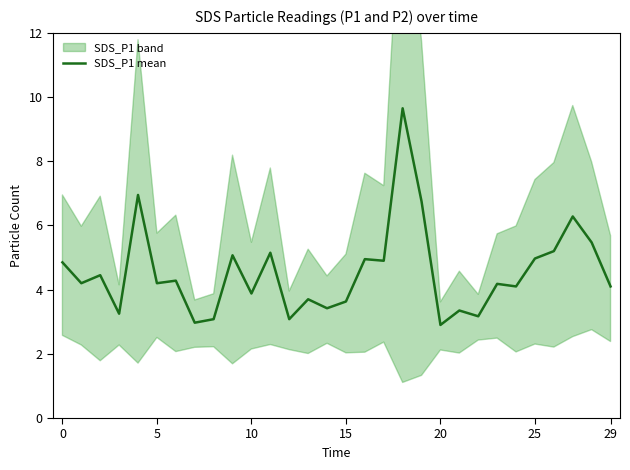

What is the highest value of the SDS_P1 mean series?

9.7